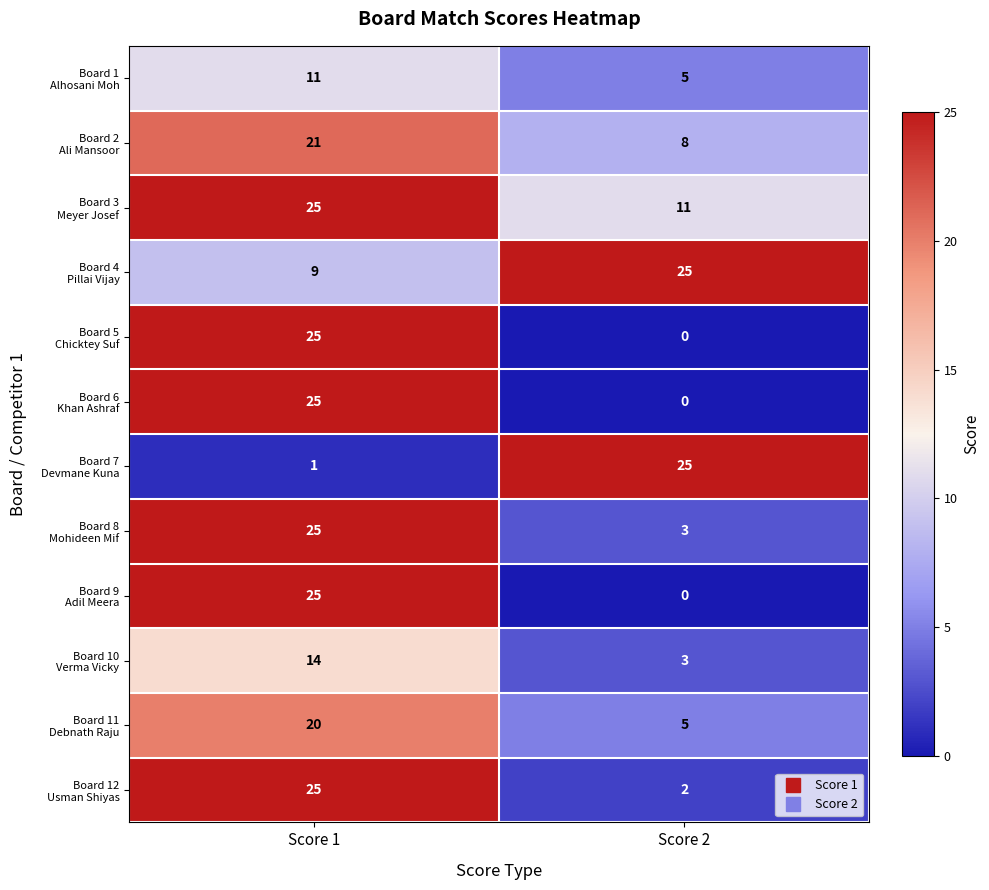

What is the spread (max minus min) of values at Score 1?

24